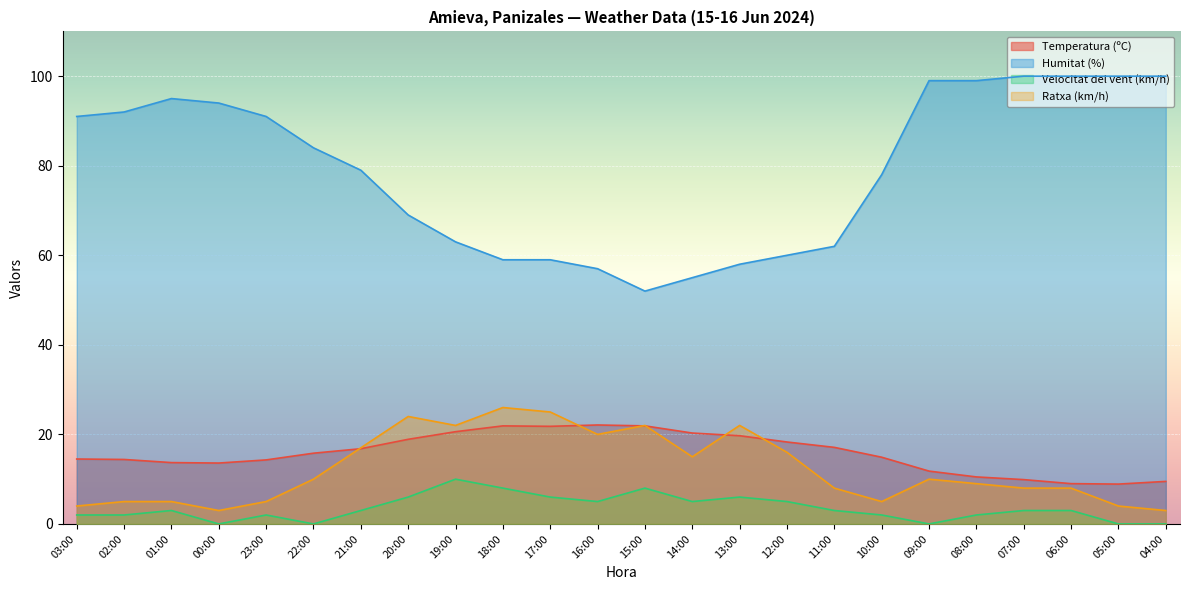

Where is the first local minimum for Temperatura (ºC)?

00:00